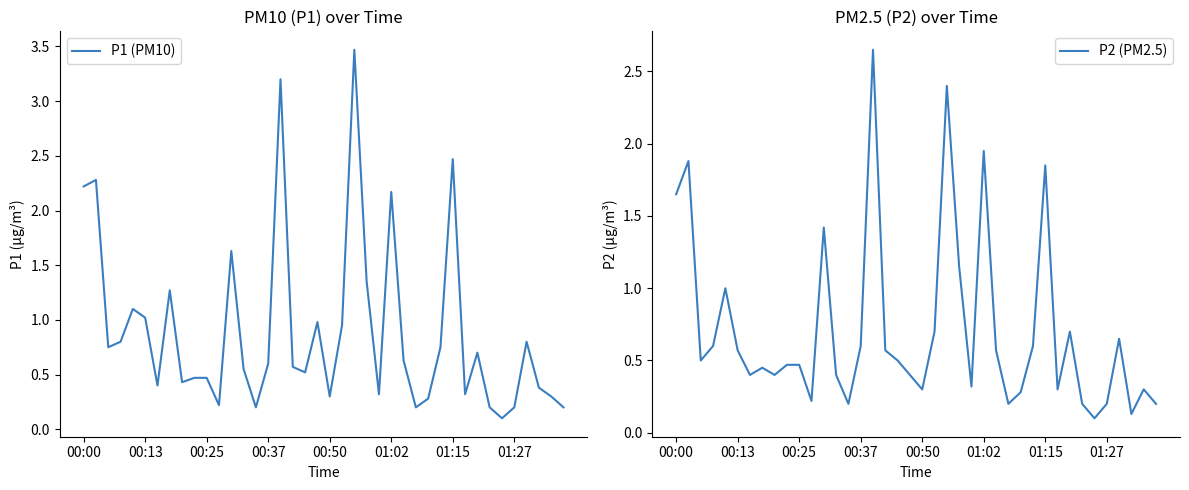

True or false: P1 (PM10) has a value of 0.3 at 00:25.

False